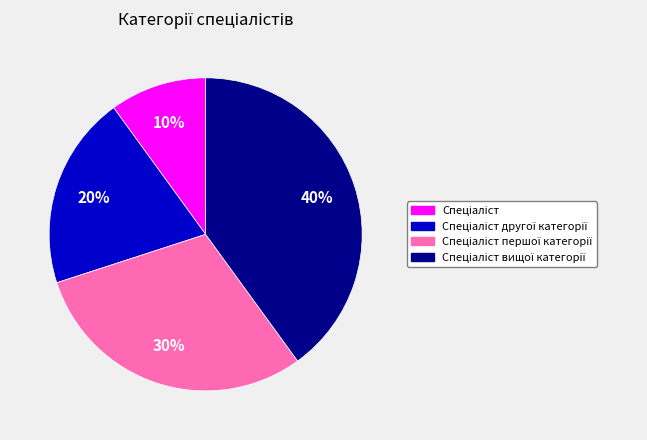

Does any single category account for the majority?

No